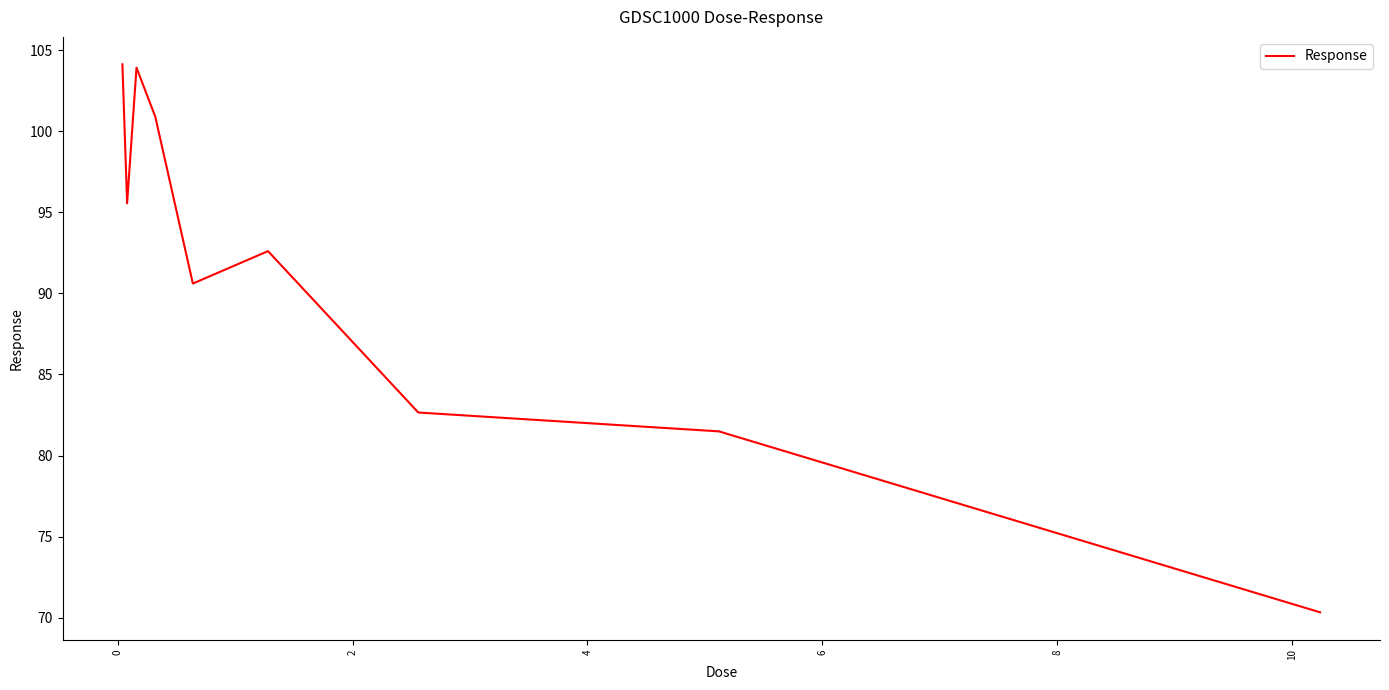

How many lines are shown in the chart?

1